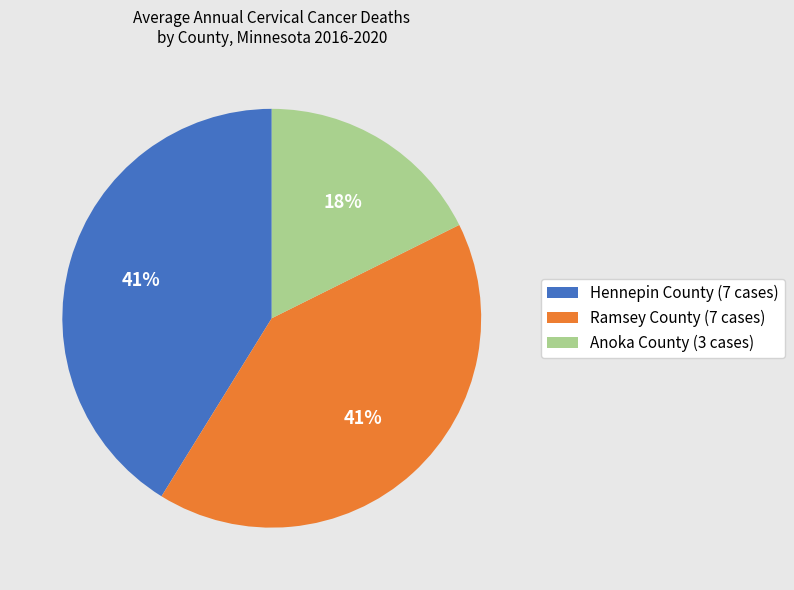

True or false: Ramsey County (7 cases) accounts for 56% of the total.

False